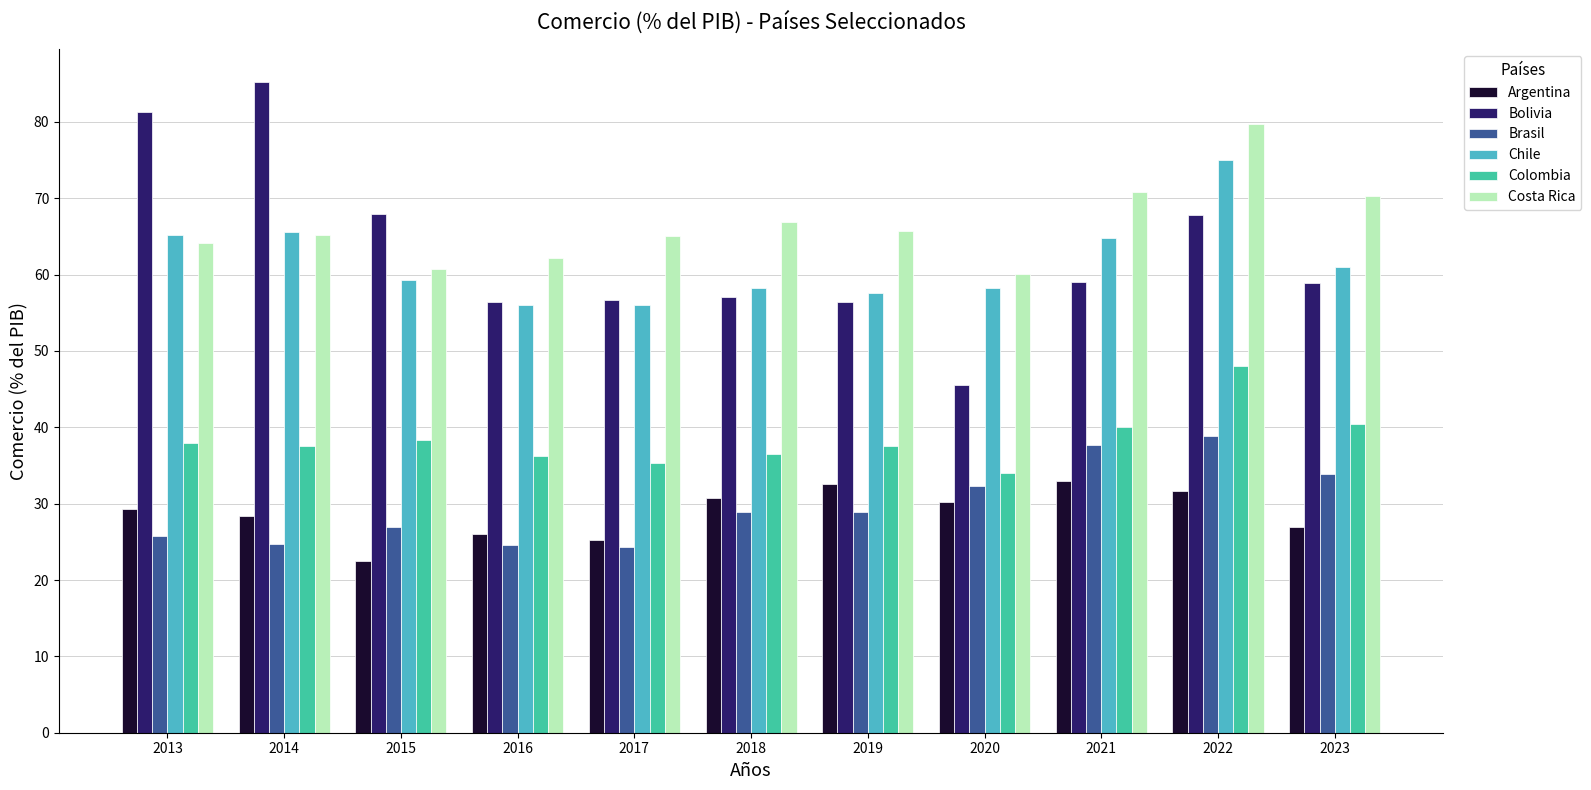

Rank the series at 2023 from lowest to highest value.

Argentina, Brasil, Colombia, Bolivia, Chile, Costa Rica